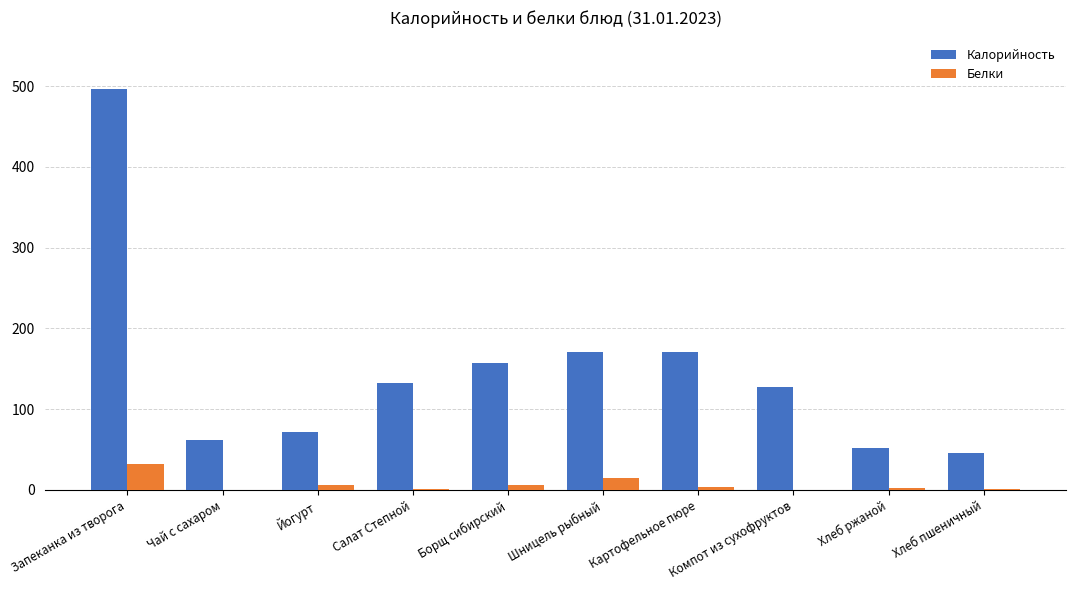

How many groups of bars are there?

10